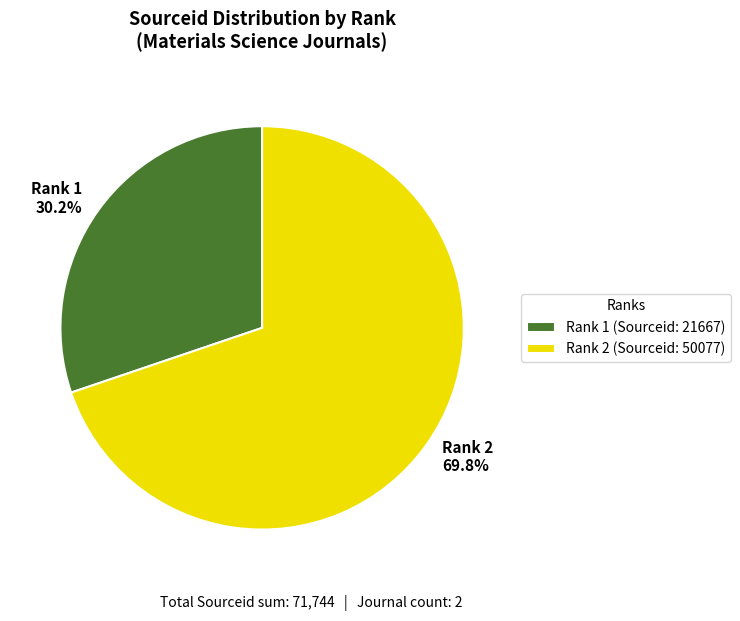

To the nearest percent, what is the difference between the largest and smallest slice percentages?

40%